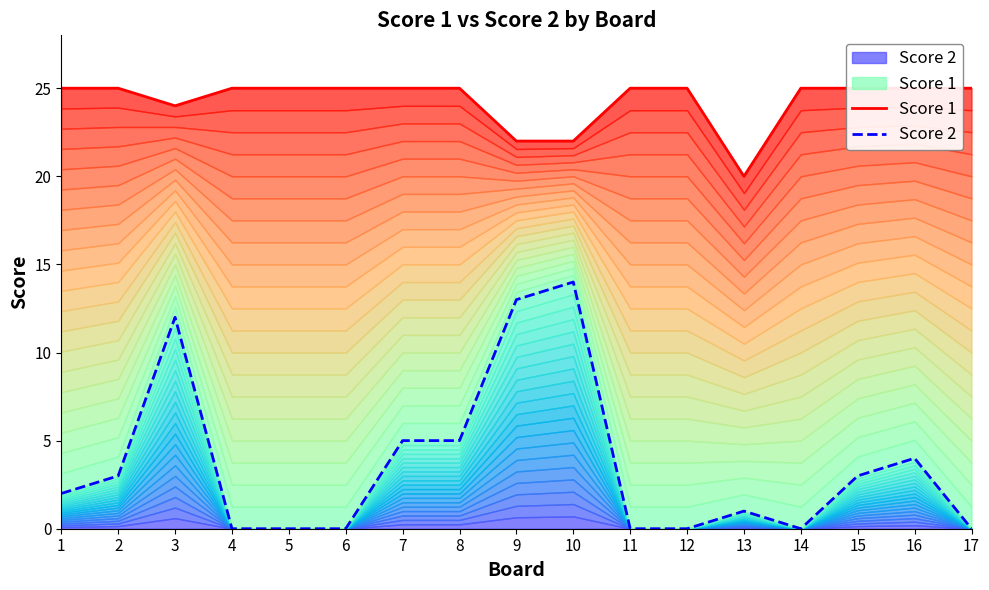

Which series has the largest total across all categories?

Score 1